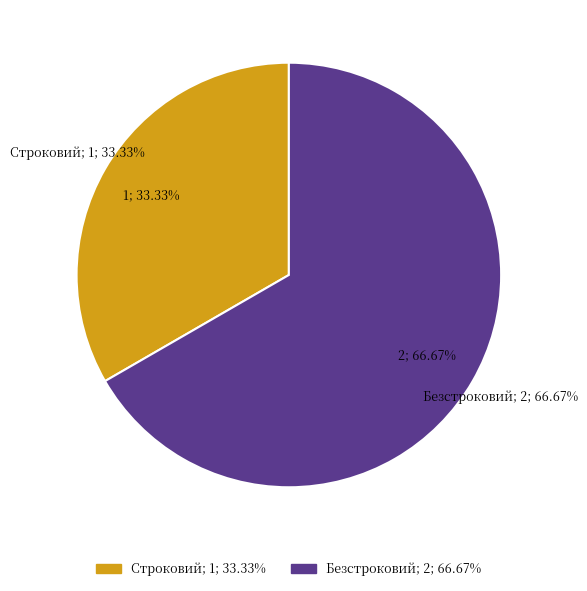

To the nearest percent, what portion does Строковий represent?

33%